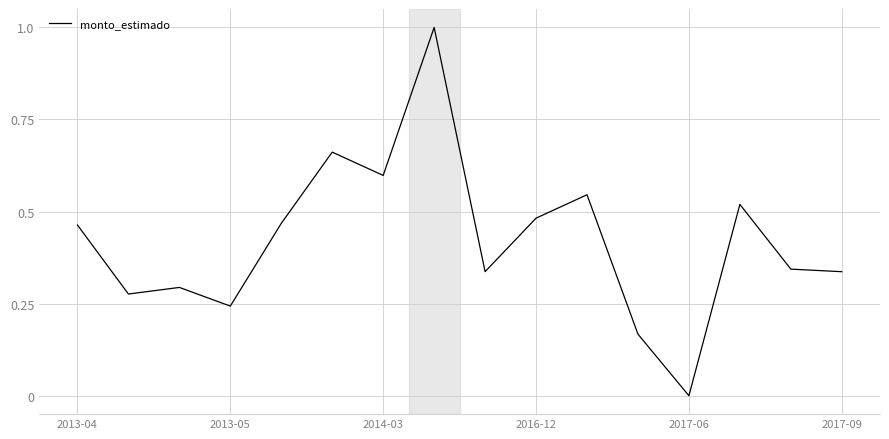

What is the sum of all values?

6.7